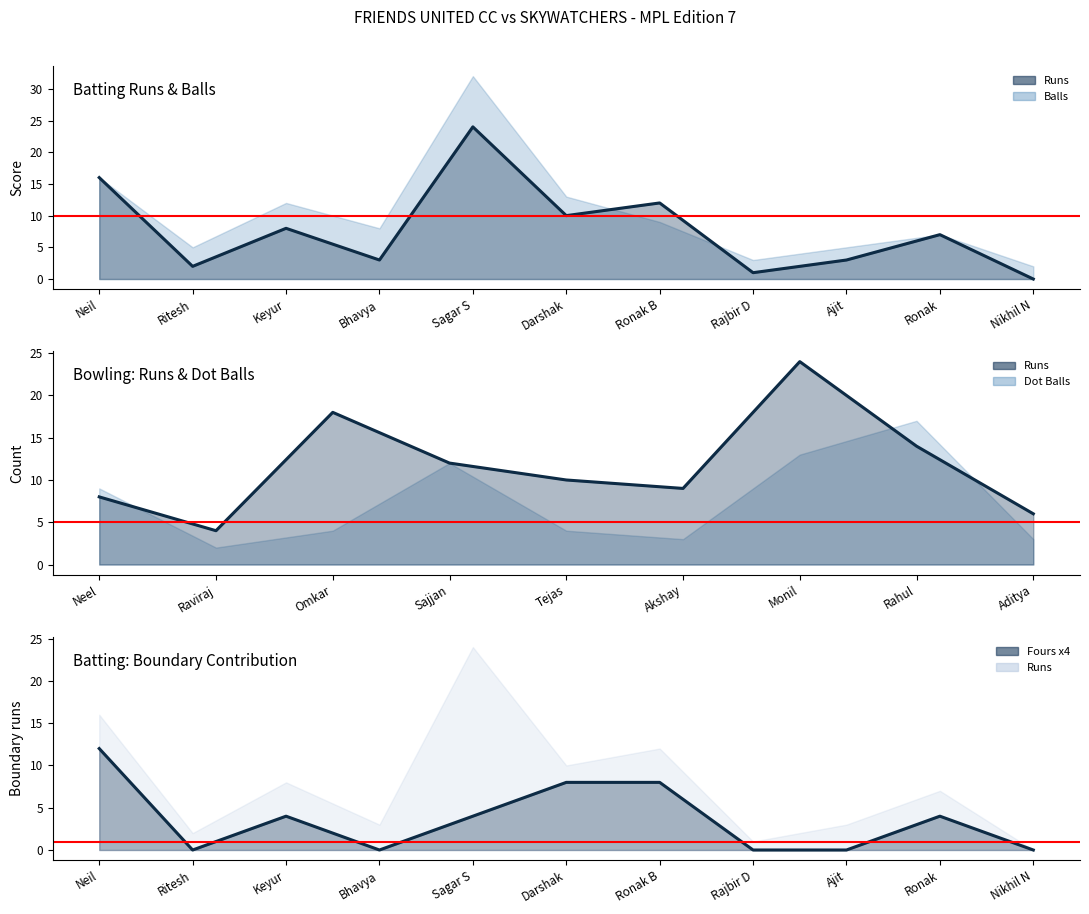

What position from the left is Ronak B?

7